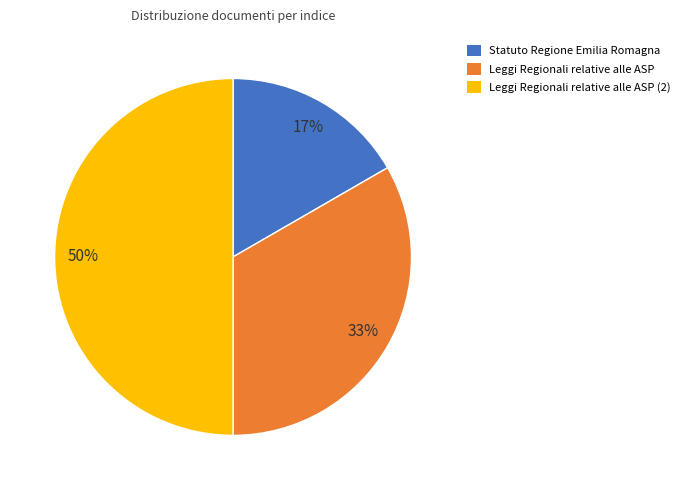

Is it true that Leggi Regionali relative alle ASP is 47% of the pie?

False